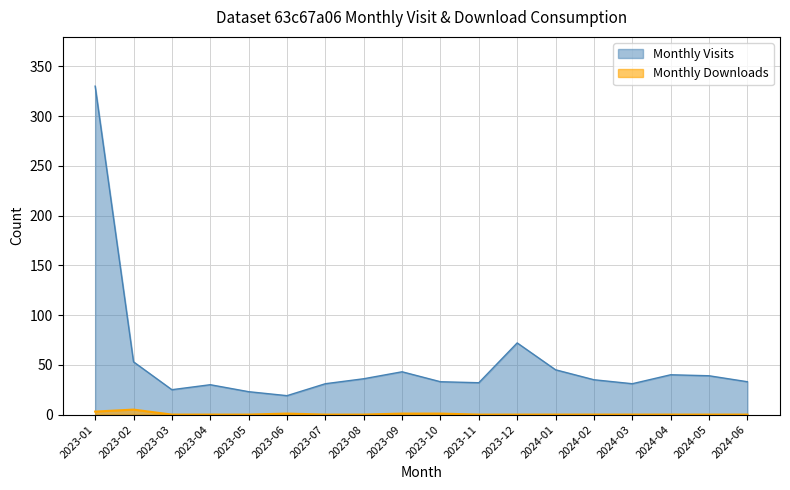

Rank the series at 2023-11 from lowest to highest value.

Monthly Downloads, Monthly Visits